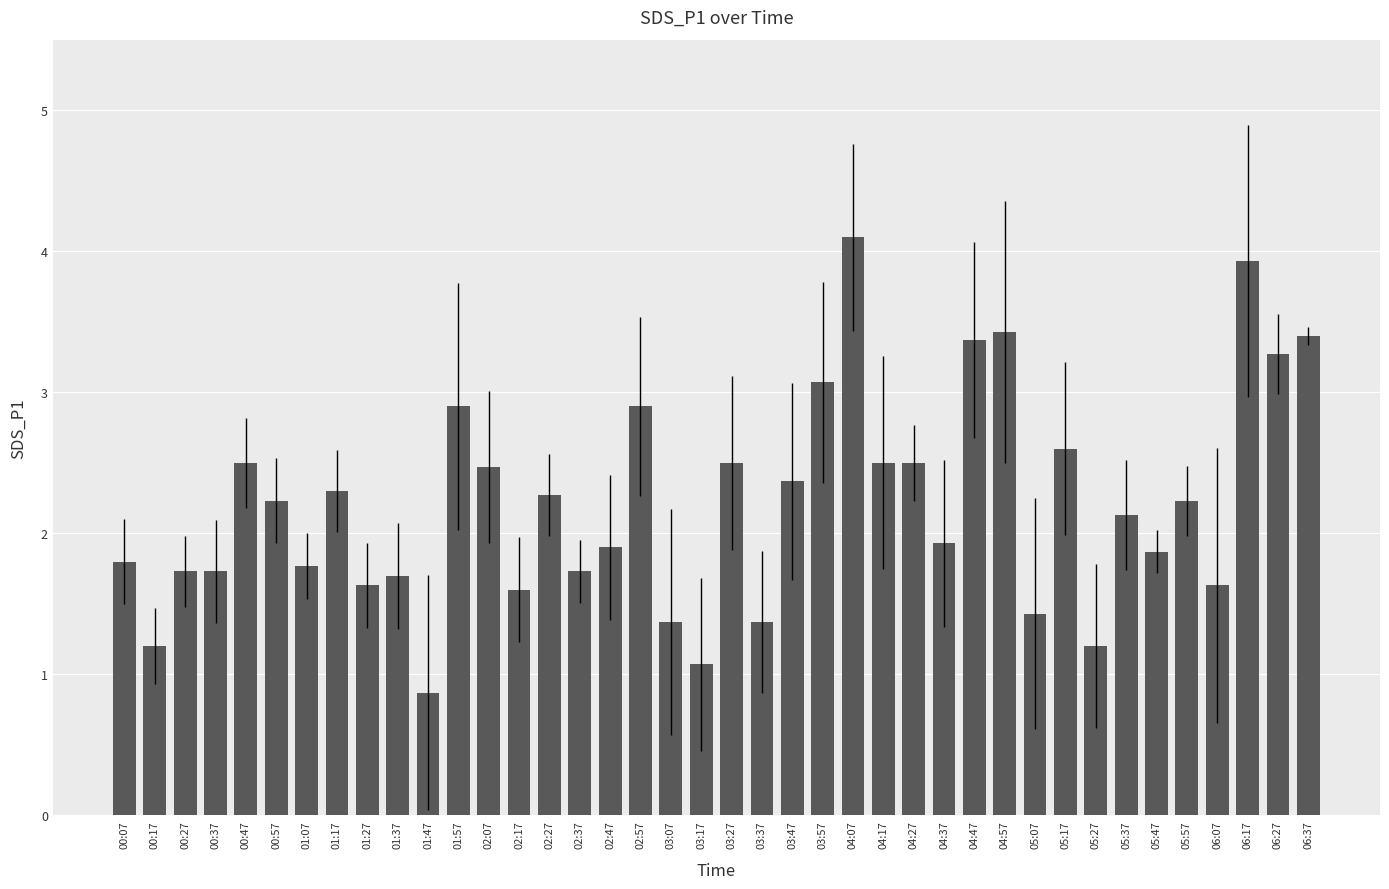

The chart shows a value of 1.2 at 05:27. True or false?

True